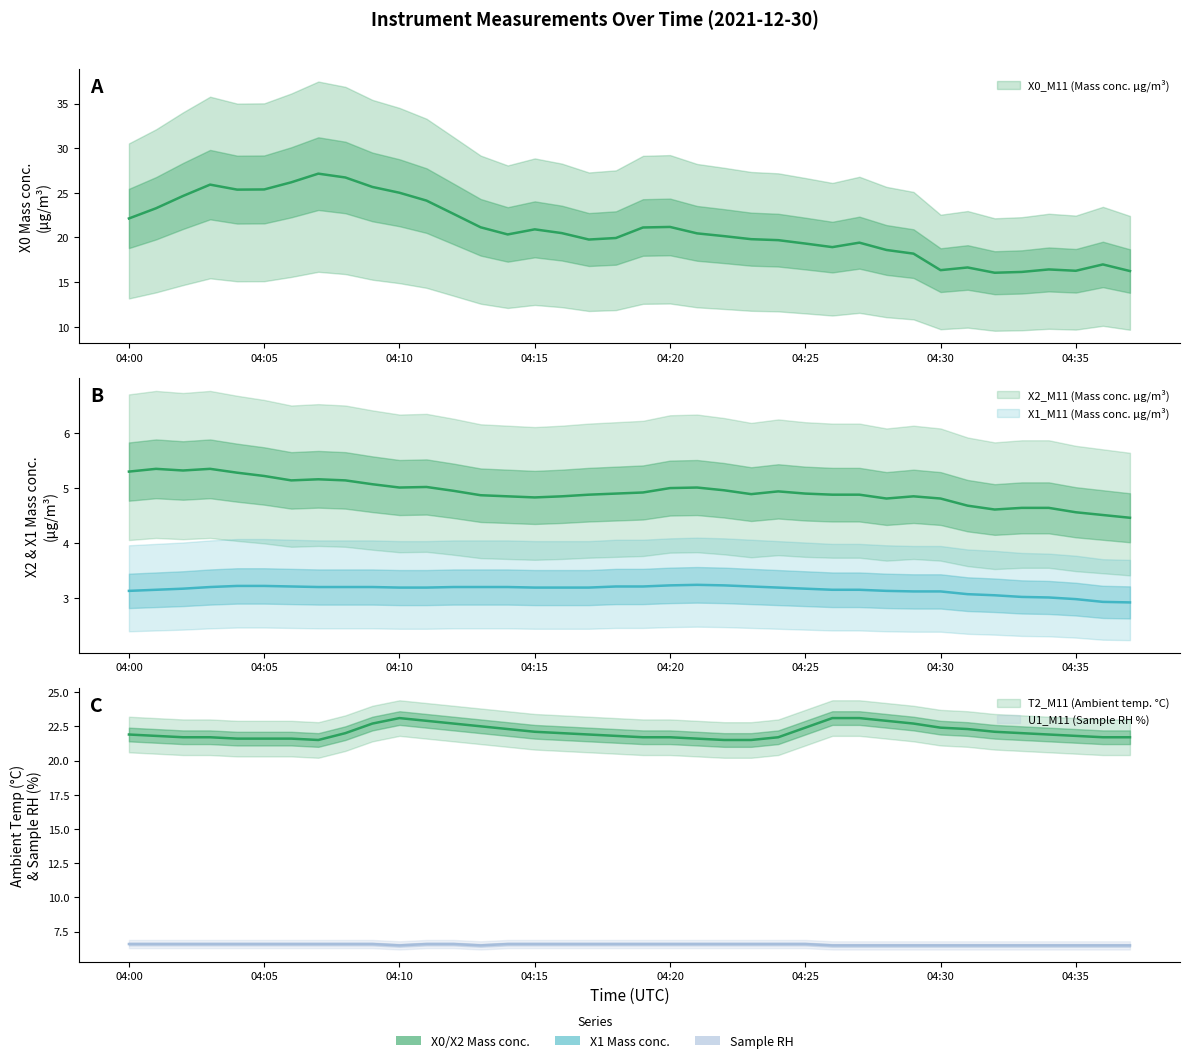

What are all the series names shown in the legend?

X0_M11 (Mass conc. μg/m³), X2_M11 (Mass conc. μg/m³), X1_M11 (Mass conc. μg/m³), T2_M11 (Ambient temp. °C), U1_M11 (Sample RH %)